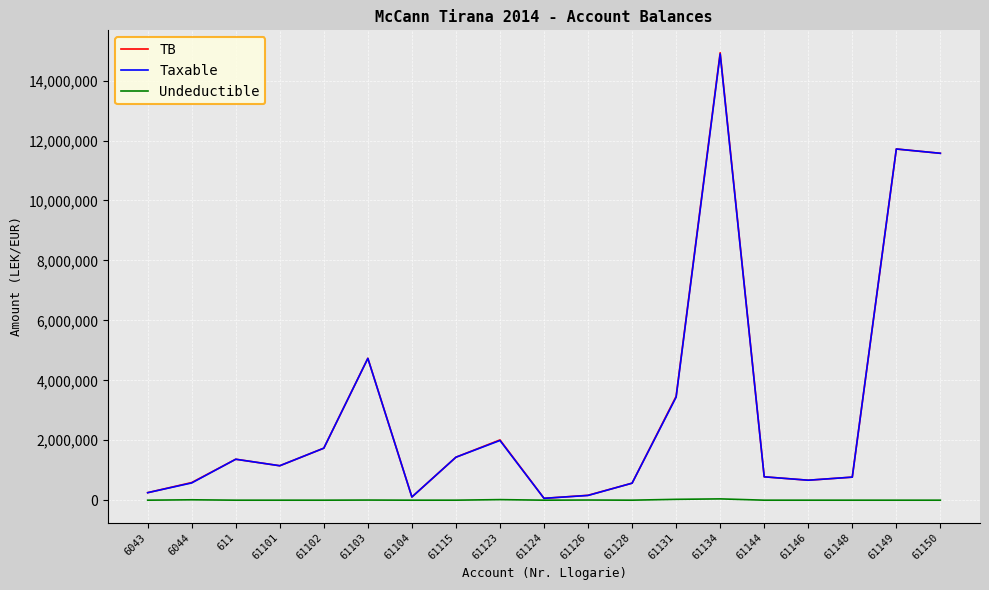

At which category is the sum across all series the highest?

61134